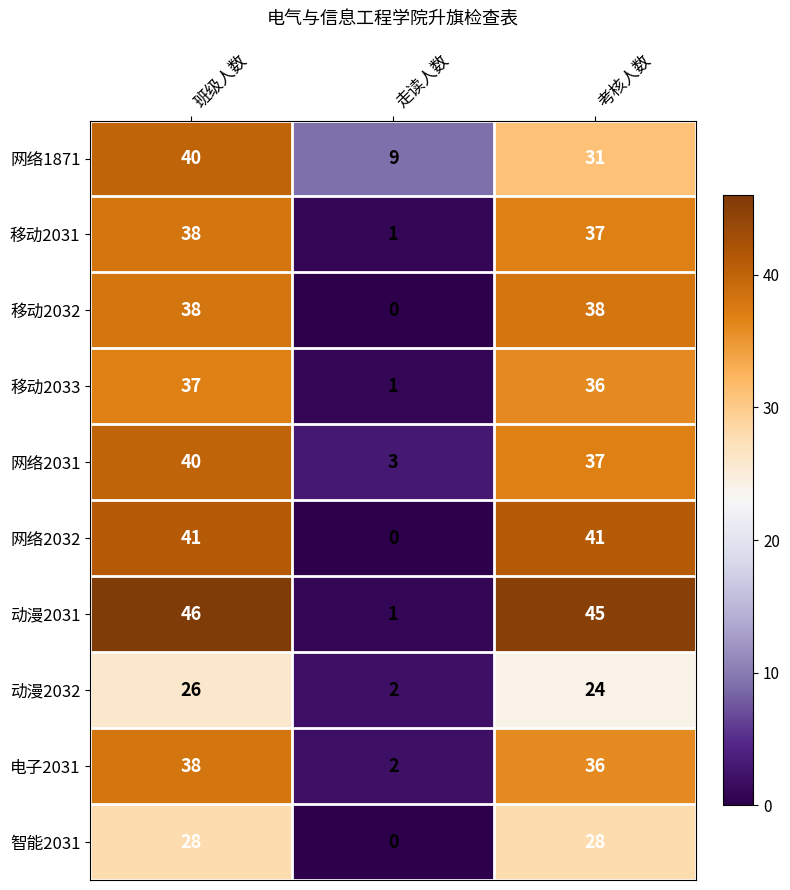

At how many categories does at least one series exceed 0?

3